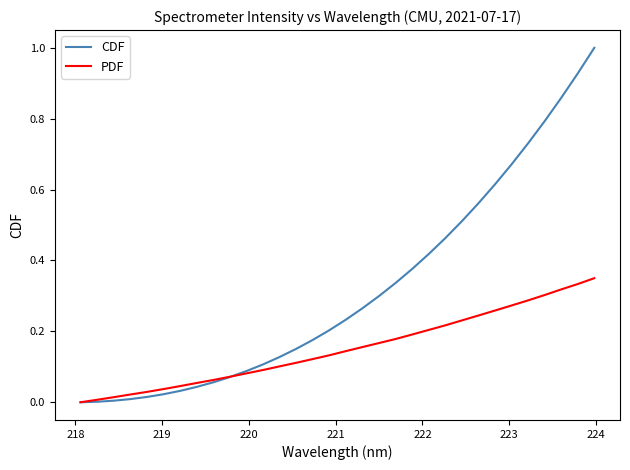

What is the sum of all PDF values?

4.8